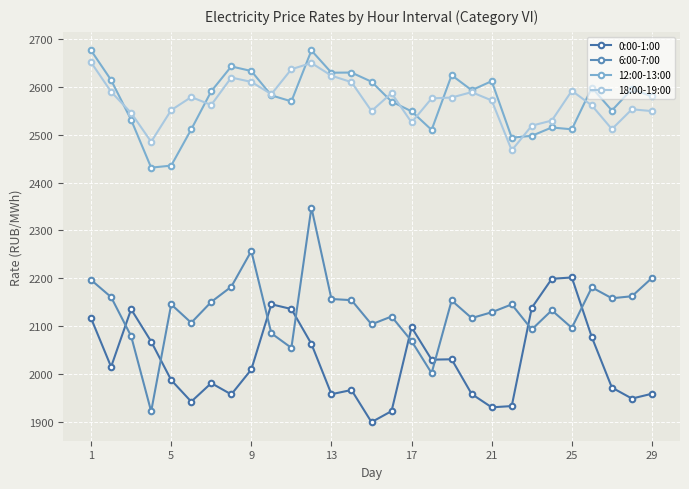

What is the greatest value displayed?

2676.1